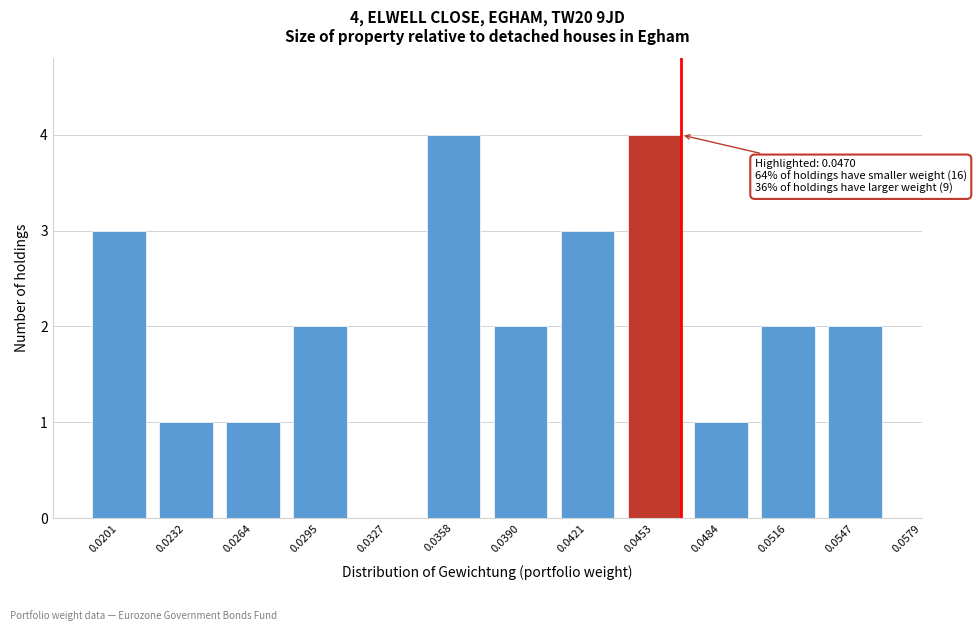

Reading right to left, extract all data points from this chart.

0.0547=2	0.0516=2	0.0484=1	0.0453=4	0.0421=3	0.0390=2	0.0358=4	0.0327=0	0.0295=2	0.0264=1	0.0232=1	0.0201=3